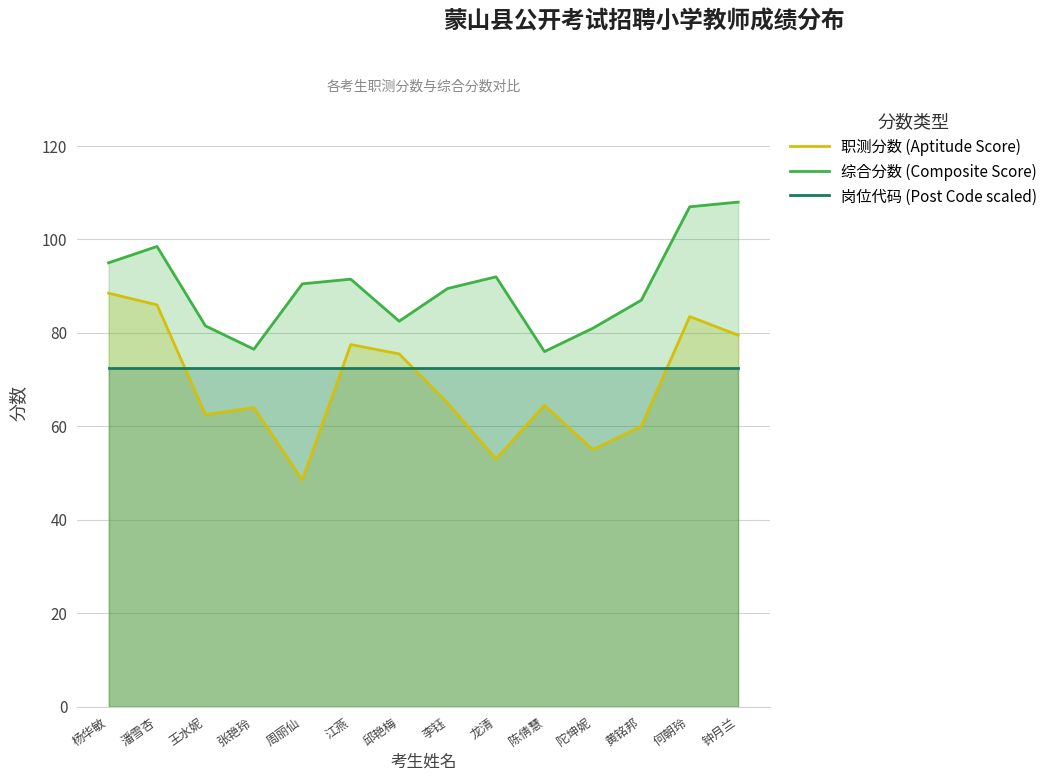

Does the chart have visible grid lines?

Yes